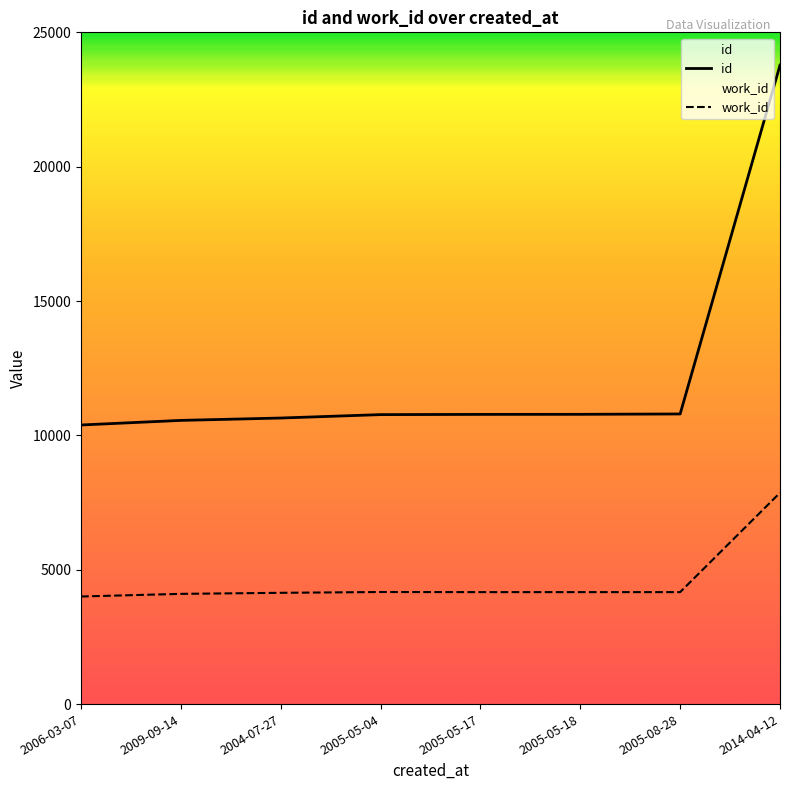

What is the average value of the id series?

12313